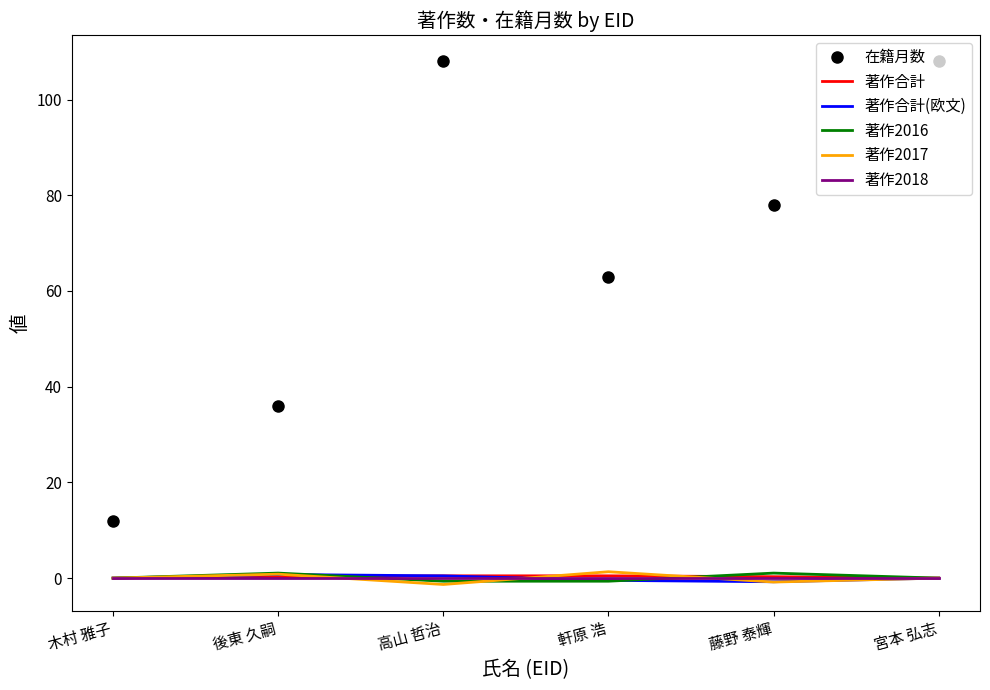

Is it true that 著作合計(欧文) equals 0.2 at 高山 哲治?

False